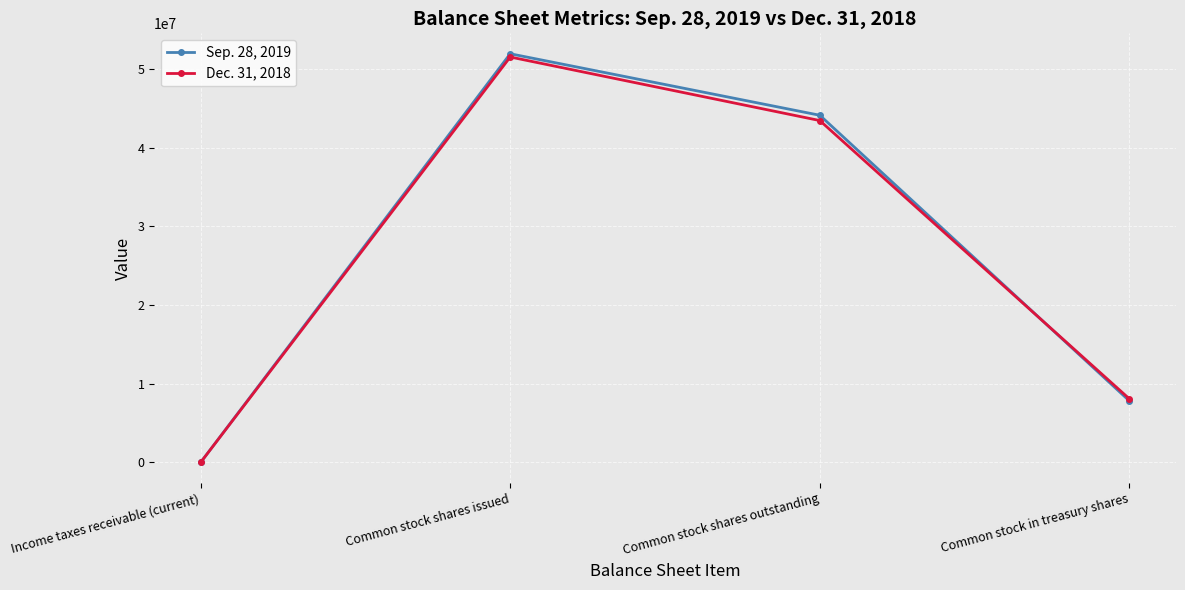

The value of Sep. 28, 2019 at Common stock shares issued is 69285324.1. True or false?

False